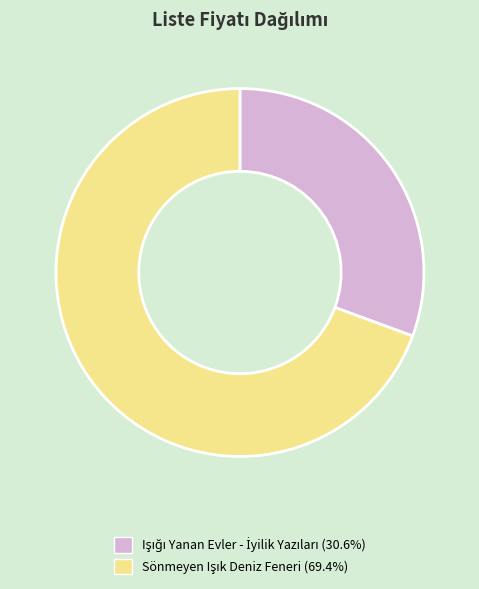

To the nearest percent, what is the difference between the Işığı Yanan Evler - İyilik Yazıları and Sönmeyen Işık Deniz Feneri slice percentages?

39%